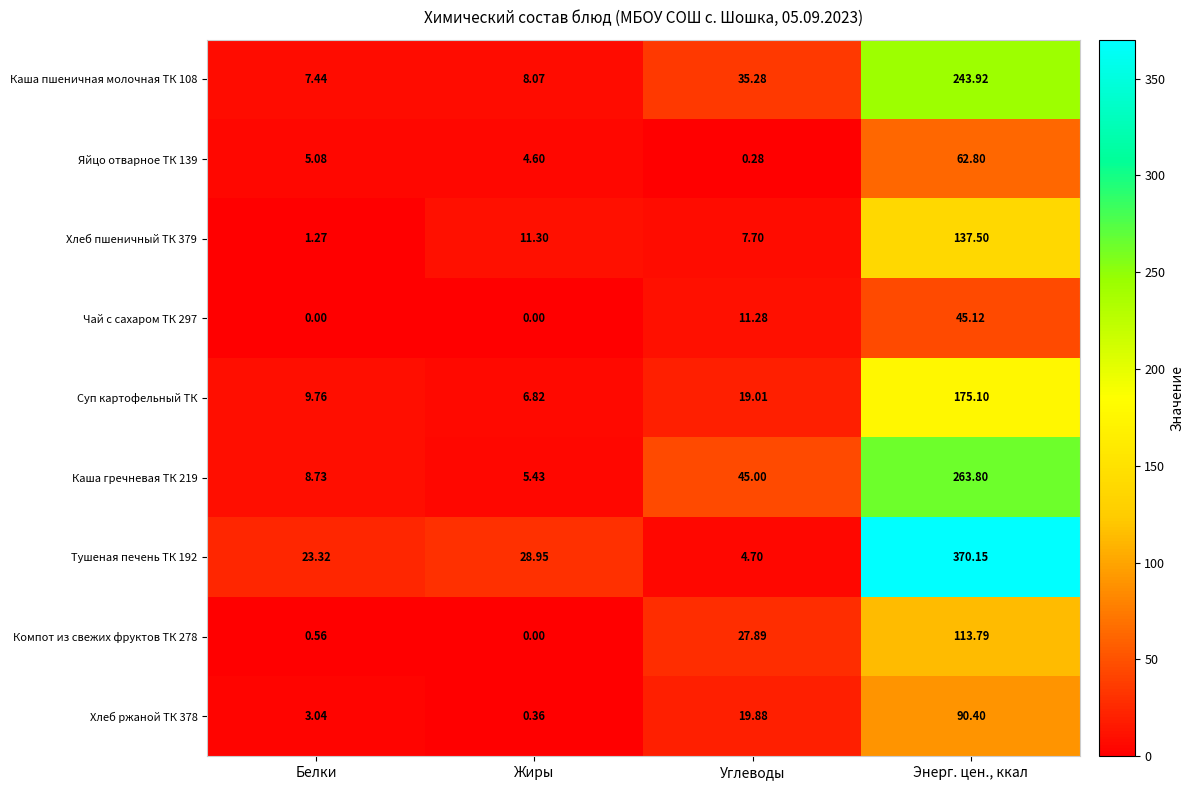

Where does the Хлеб ржаной ТК 378 series first go above 19?

Углеводы